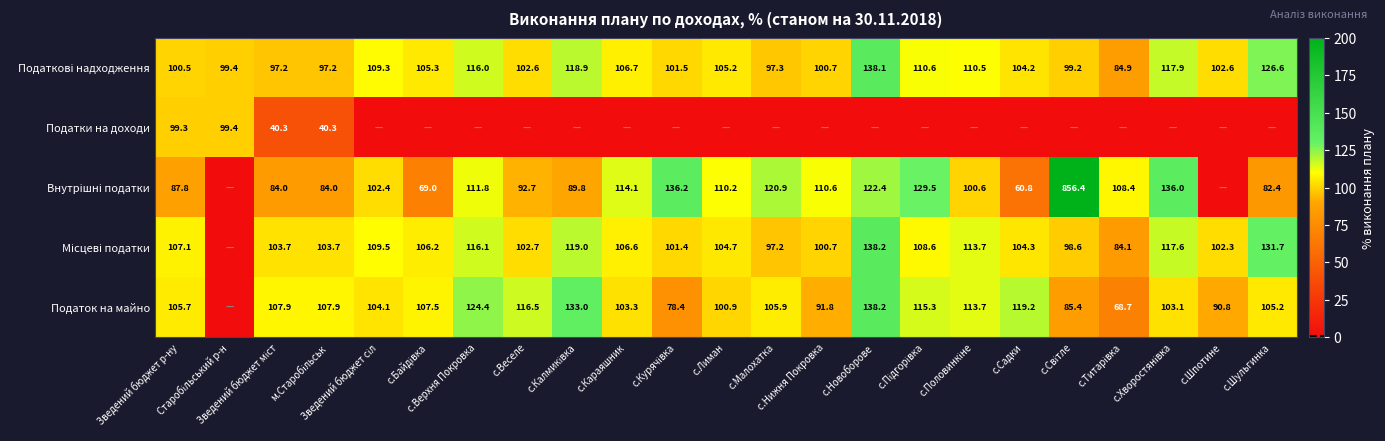

Which series has the largest total across all categories?

Внутрішні податки